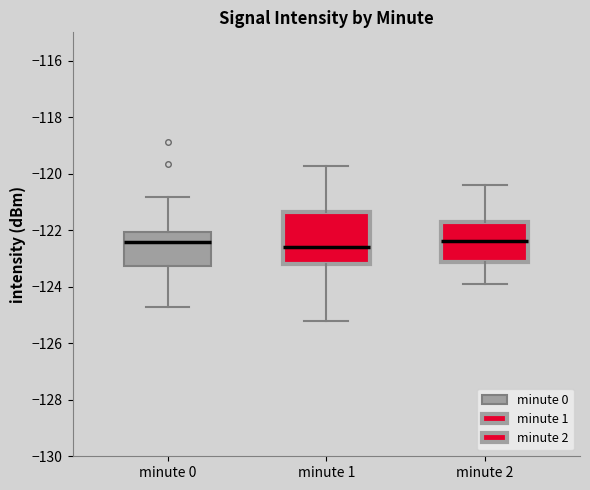

Comparing the boxes themselves (not the whiskers), which one is the tallest?

minute 1